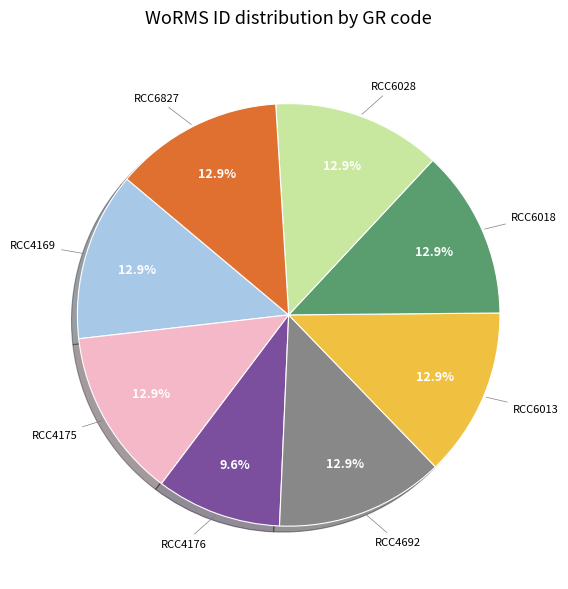

What is the ratio of the value at RCC4692 to the value at RCC4175?

1.0